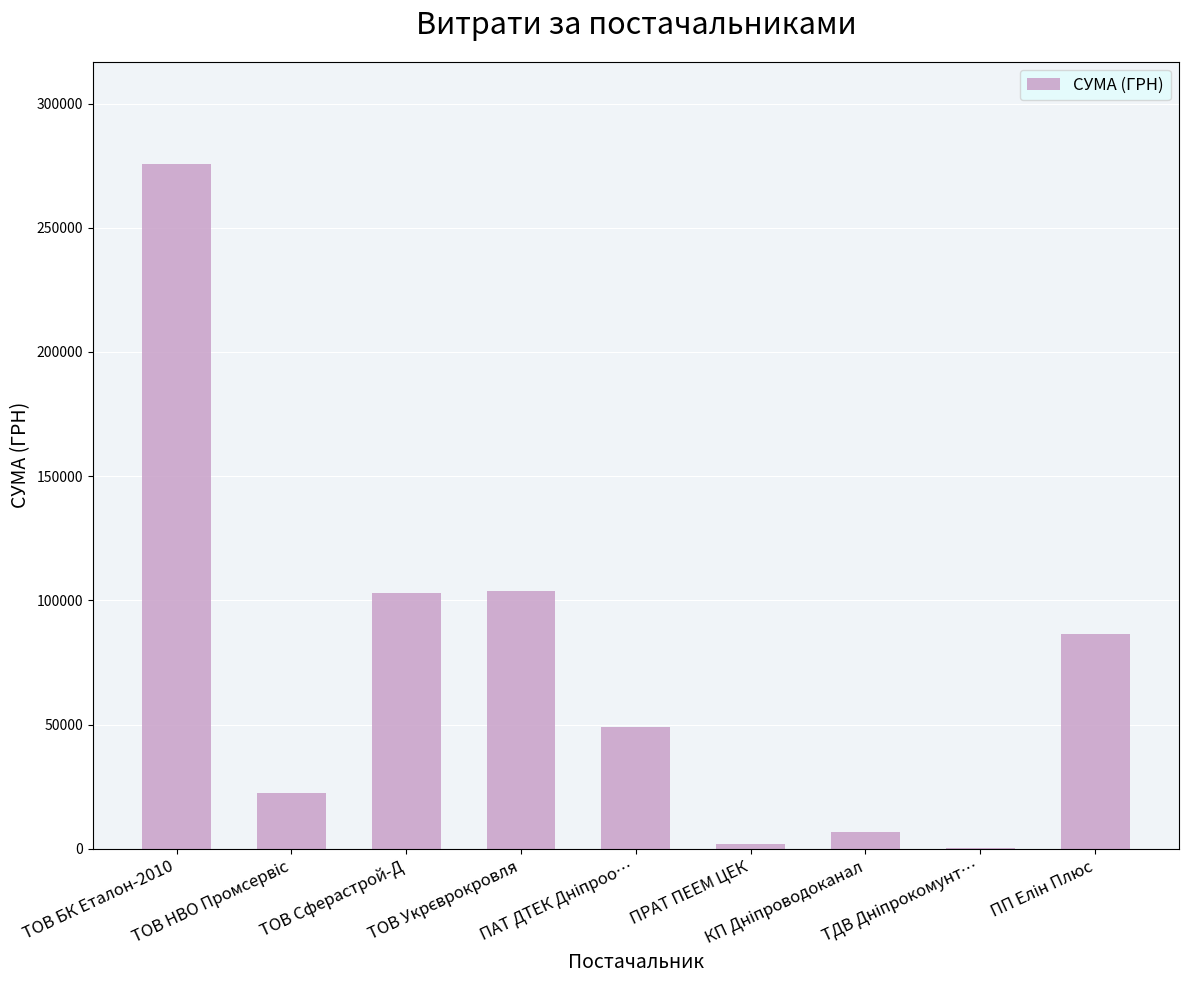

What is the sum of all values?

649230.4